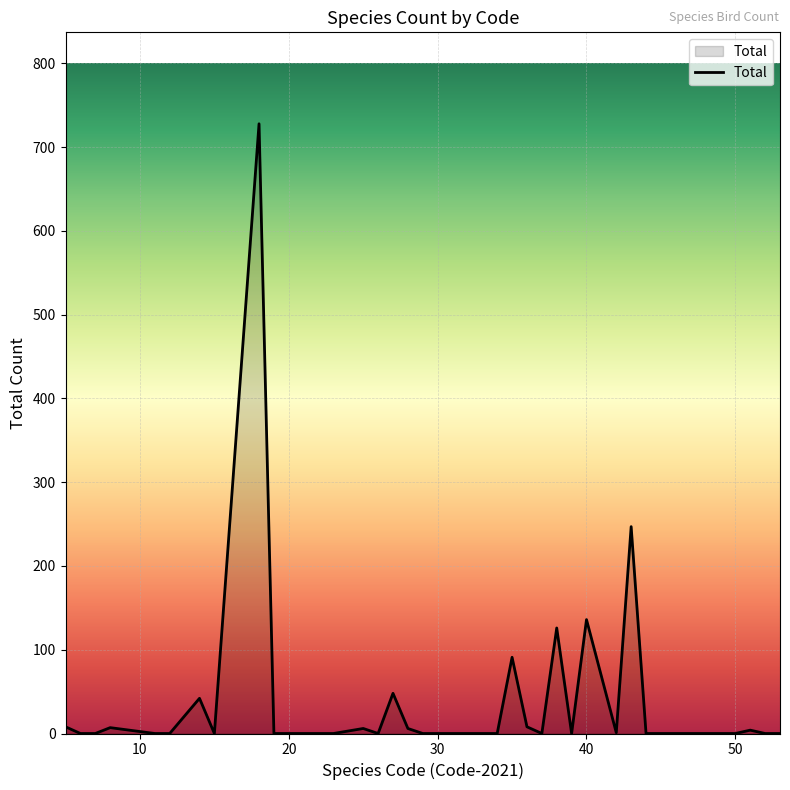

What is the greatest value displayed?

728